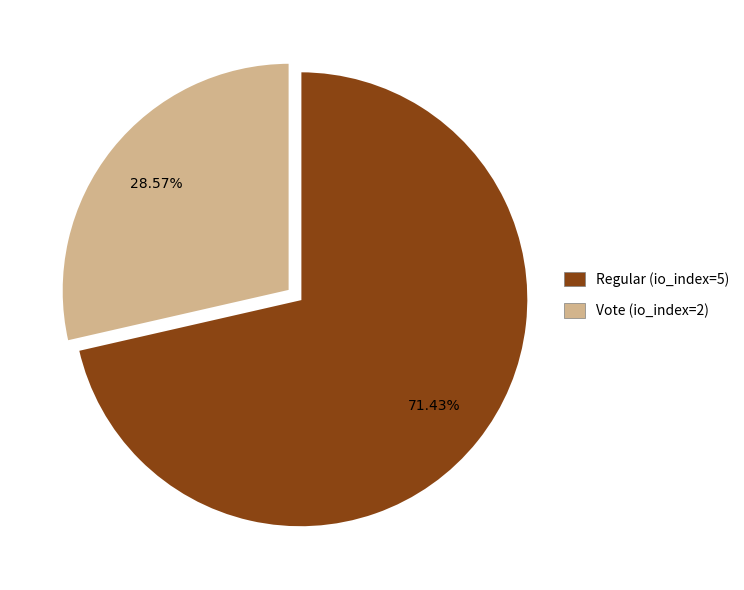

Is Vote (io_index=2) the majority of the pie?

No